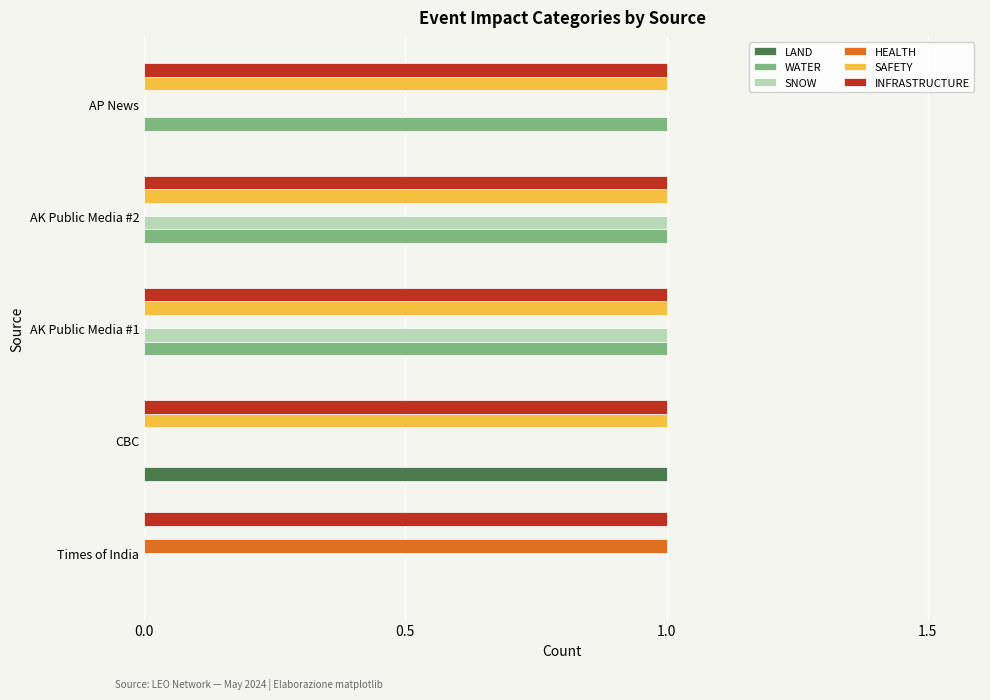

What is the total value across all series at AP News?

3